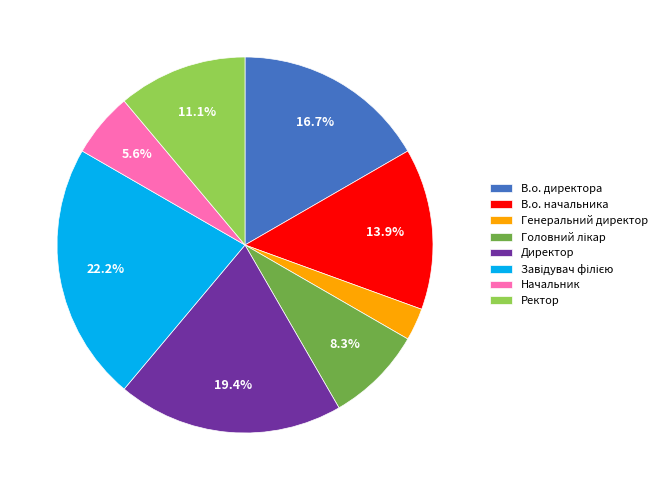

Which has a higher value, Директор or В.о. начальника?

Директор